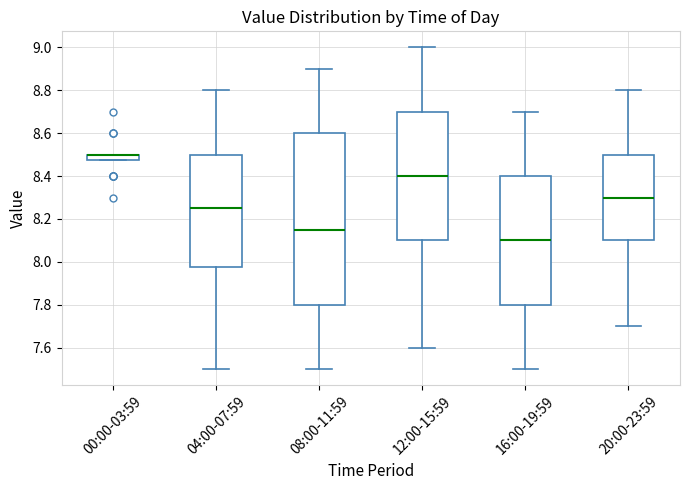

Comparing the boxes themselves (not the whiskers), which one is the tallest?

08:00-11:59